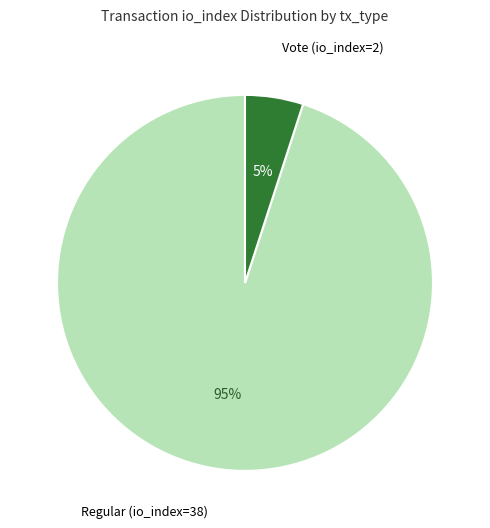

To the nearest percent, what is the average slice percentage?

50%